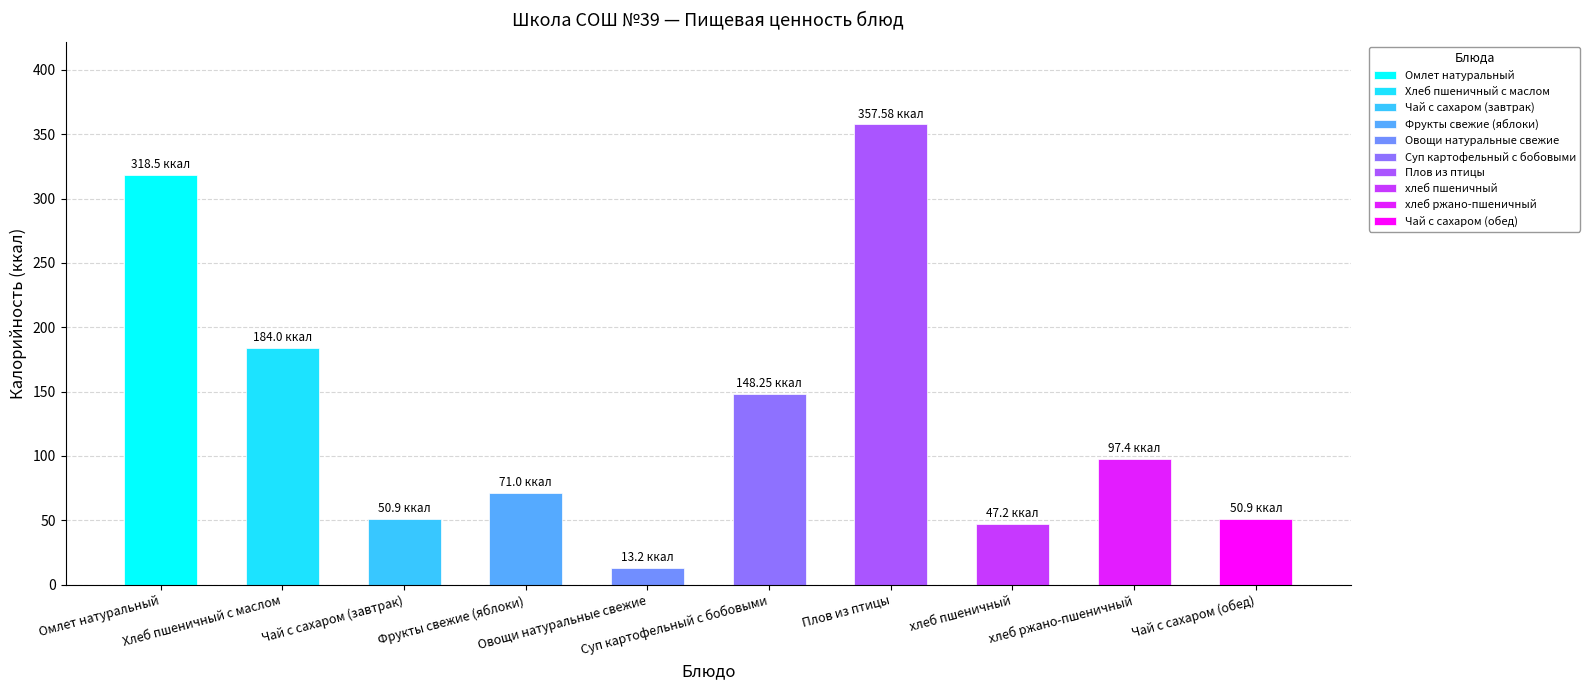

How many groups of bars are there?

10